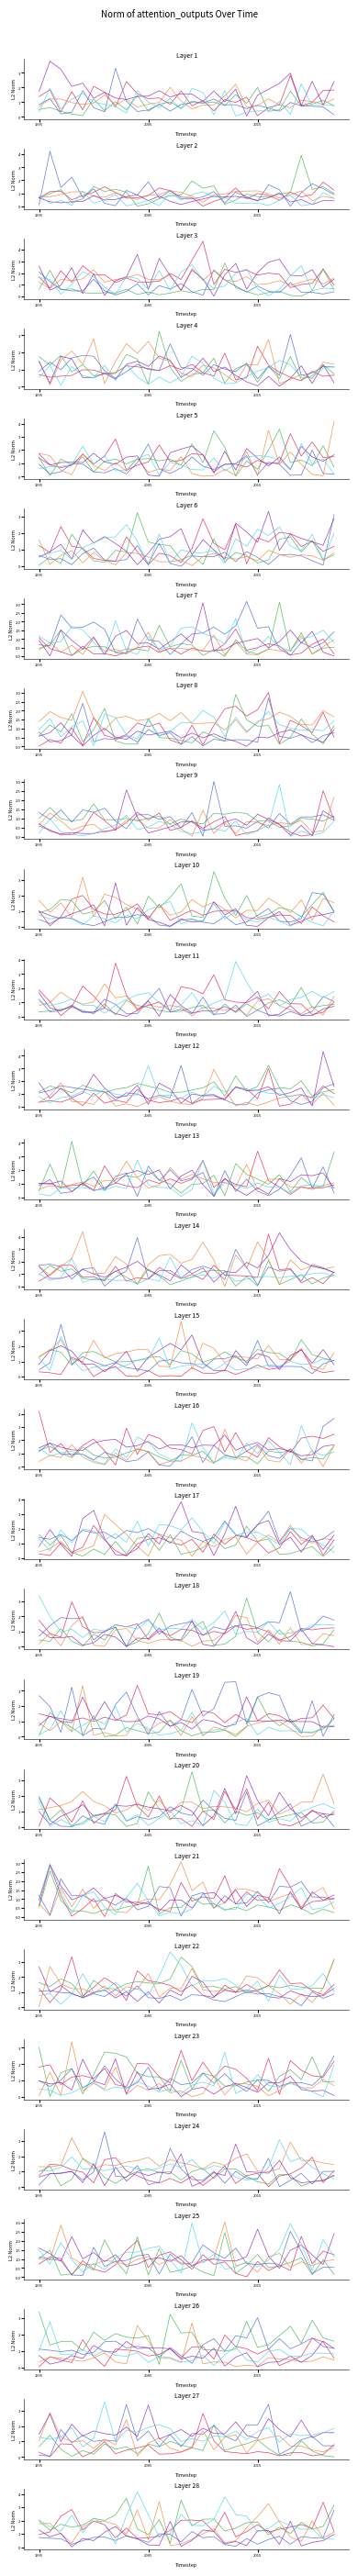

In Head 5, how many points are lower than both neighbors (excluding endpoints)?

7